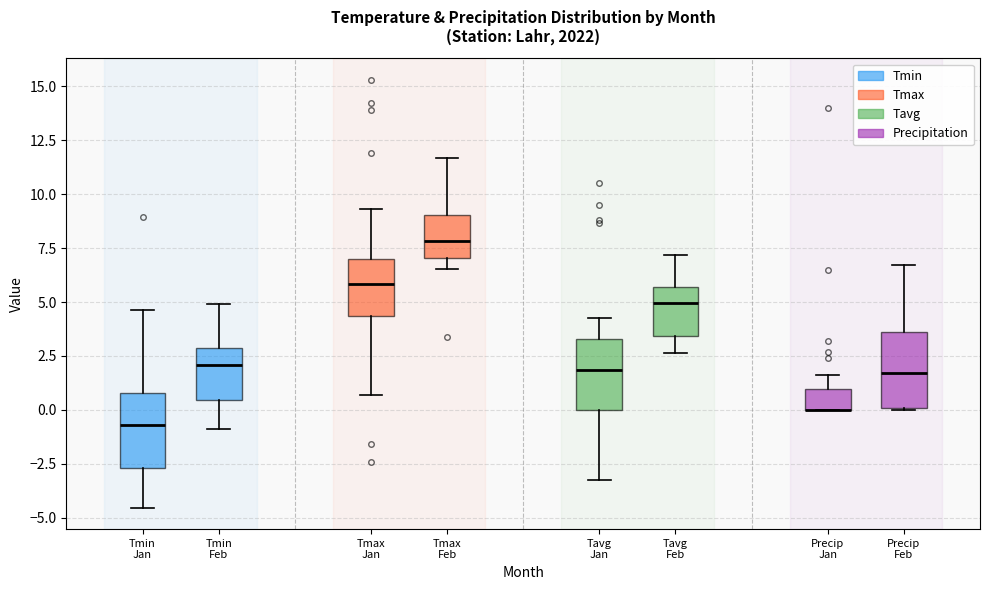

Reading left to right, transcribe this box plot: for each box, give where its median line is, the range the box spans, and where its two whiskers end, as read against the y-axis. The values are not printed on the chart, so give them approximately, as read against the axis.

Tmin Jan: median -0.5, box -2.5 to 1.0, whiskers -4.5 to 4.5
Tmin Feb: median 2.0, box 0.5 to 3.0, whiskers -1.0 to 5.0
Tmax Jan: median 6.0, box 4.5 to 7.0, whiskers 0.5 to 9.5
Tmax Feb: median 8.0, box 7.0 to 9.0, whiskers 6.5 to 11.5
Tavg Jan: median 2.0, box 0.0 to 3.5, whiskers -3.5 to 4.0
Tavg Feb: median 5.0, box 3.5 to 5.5, whiskers 2.5 to 7.0
Precip Jan: median 0.0 (drawn on the box's lower edge), box 0.0 to 1.0, whiskers 0.0 to 1.5
Precip Feb: median 1.5, box 0.0 to 3.5, whiskers 0.0 to 6.5